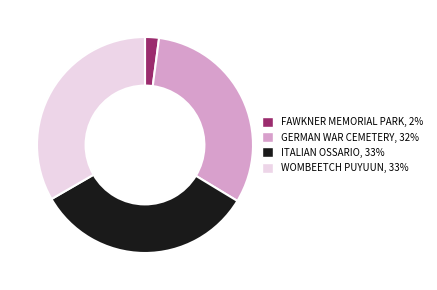

Does any single category account for the majority?

No